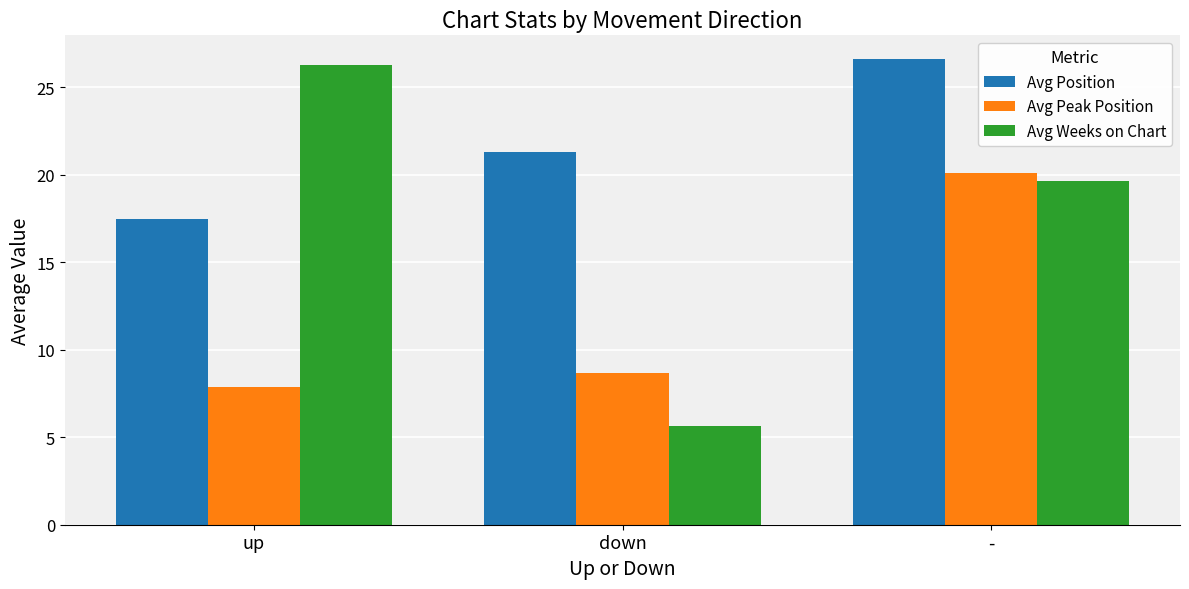

Which series changed the most between down and -?

Avg Weeks on Chart